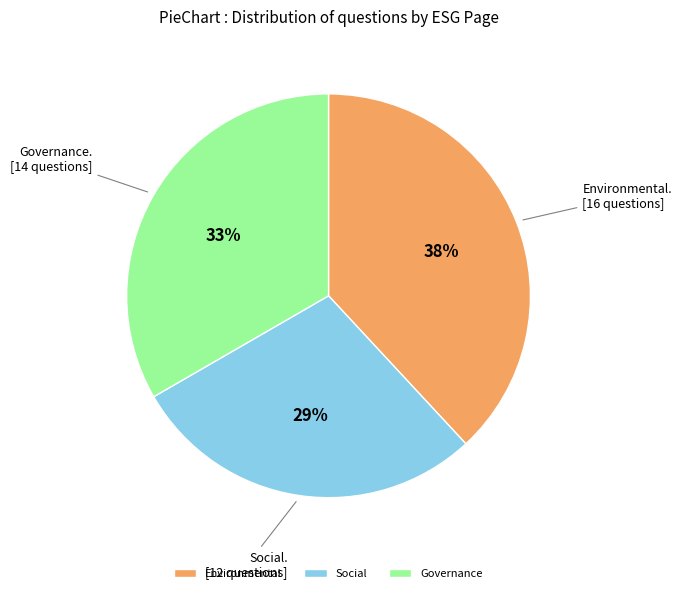

To the nearest percent, what is the combined percentage of Social and Environmental?

67%